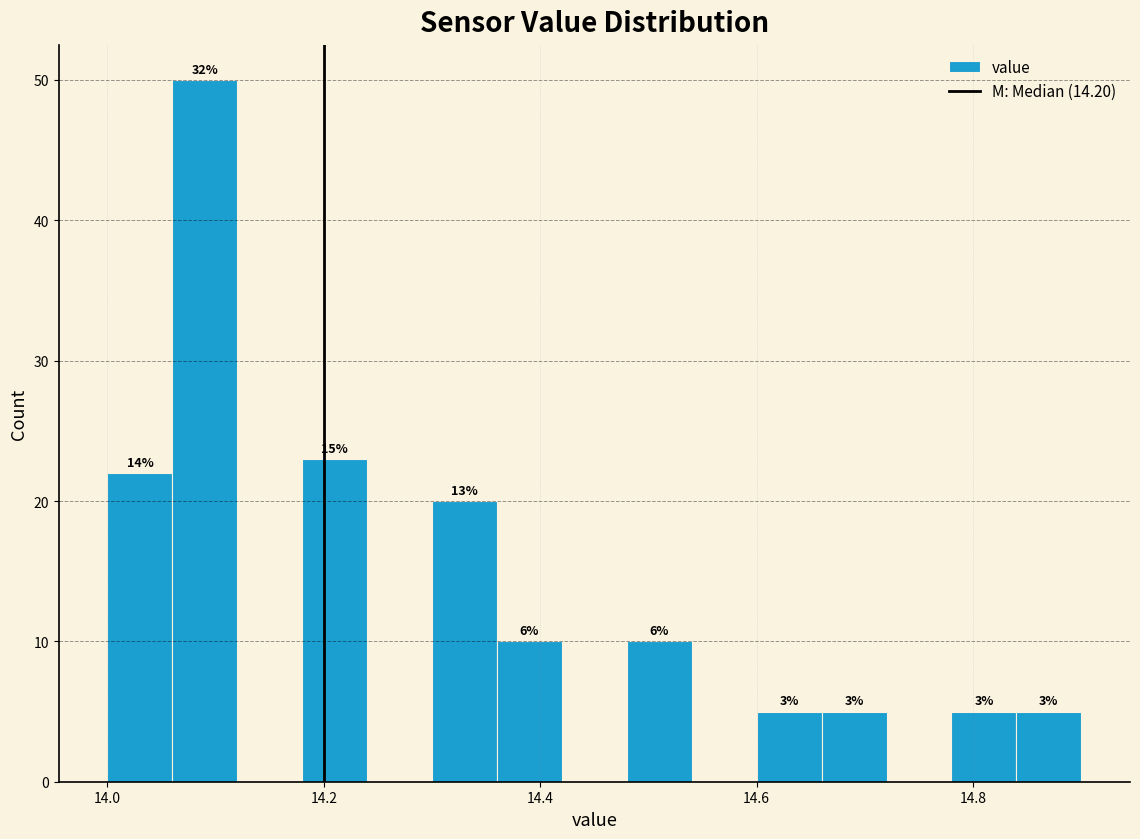

Around what value on the x-axis is the tallest bar? Give the approximate position of its centre, as read against the axis.

14.10